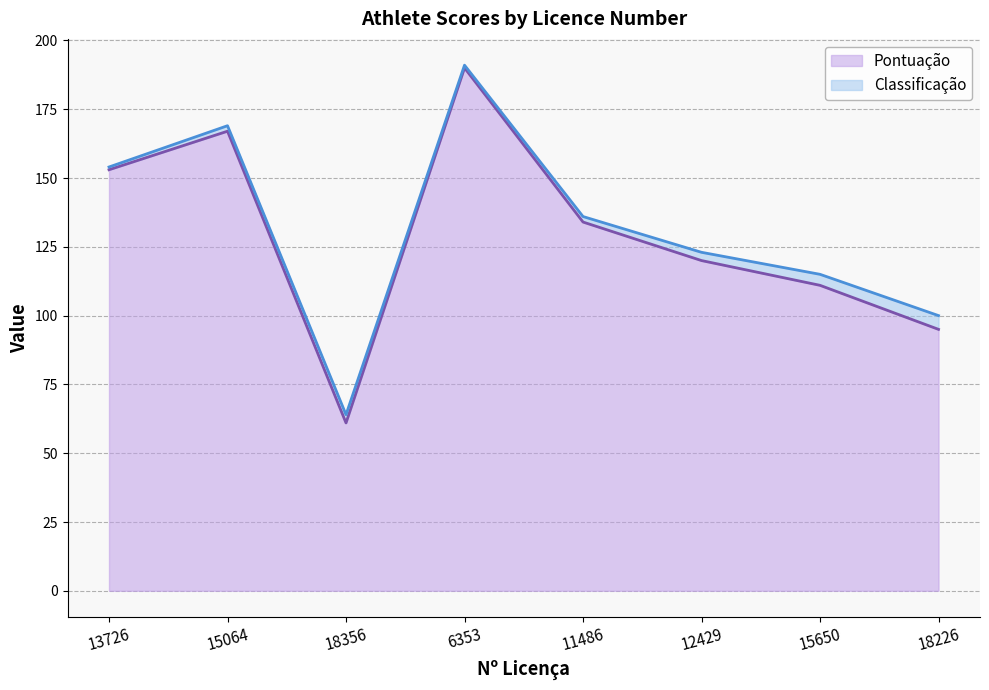

How many points are higher than both their immediate neighbors (excluding endpoints)?

2